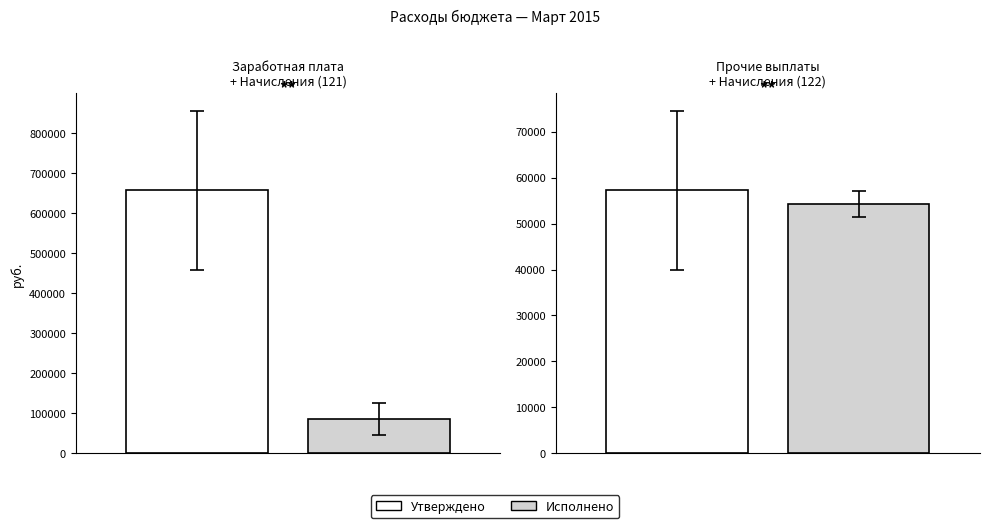

True or false: Исполнено has a value of 65646.8 at Начисления на выплаты (121).

False